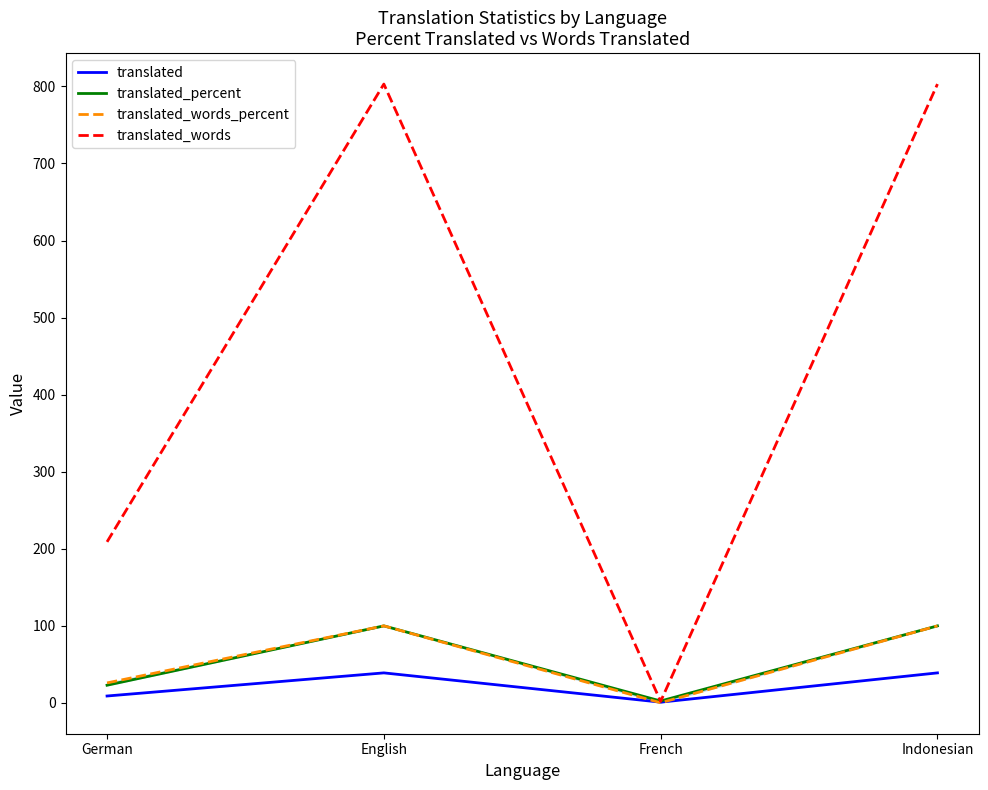

Is the value of translated at French greater than the value of translated_words_percent at Indonesian?

No